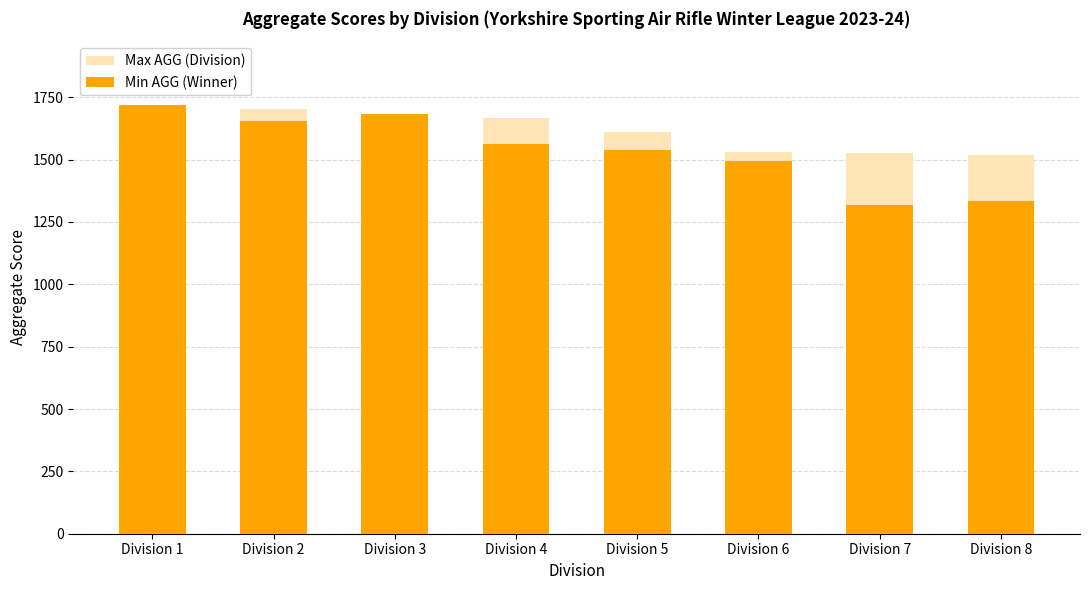

Rank the series by their maximum value, from highest to lowest.

Max AGG (Division), Min AGG (Winner)